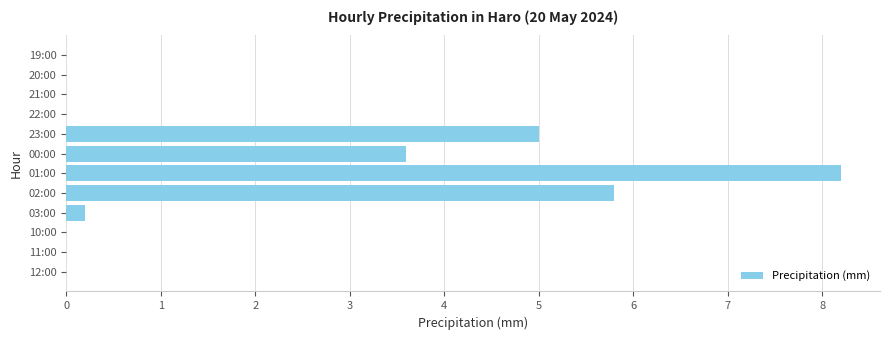

What is the greatest value displayed?

8.2